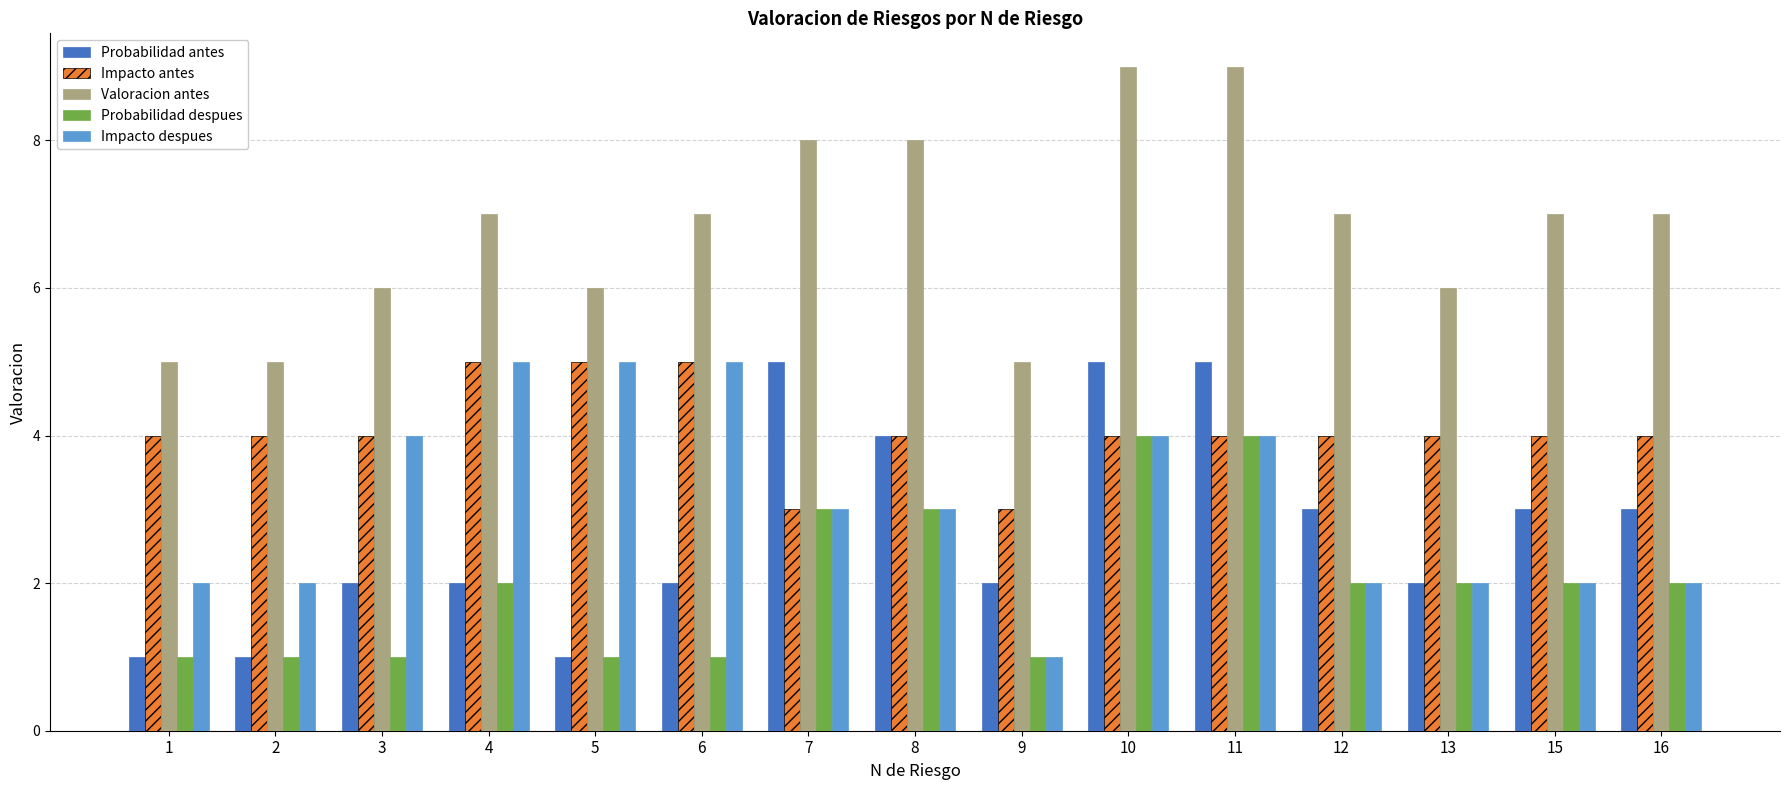

What is the smallest value displayed?

1